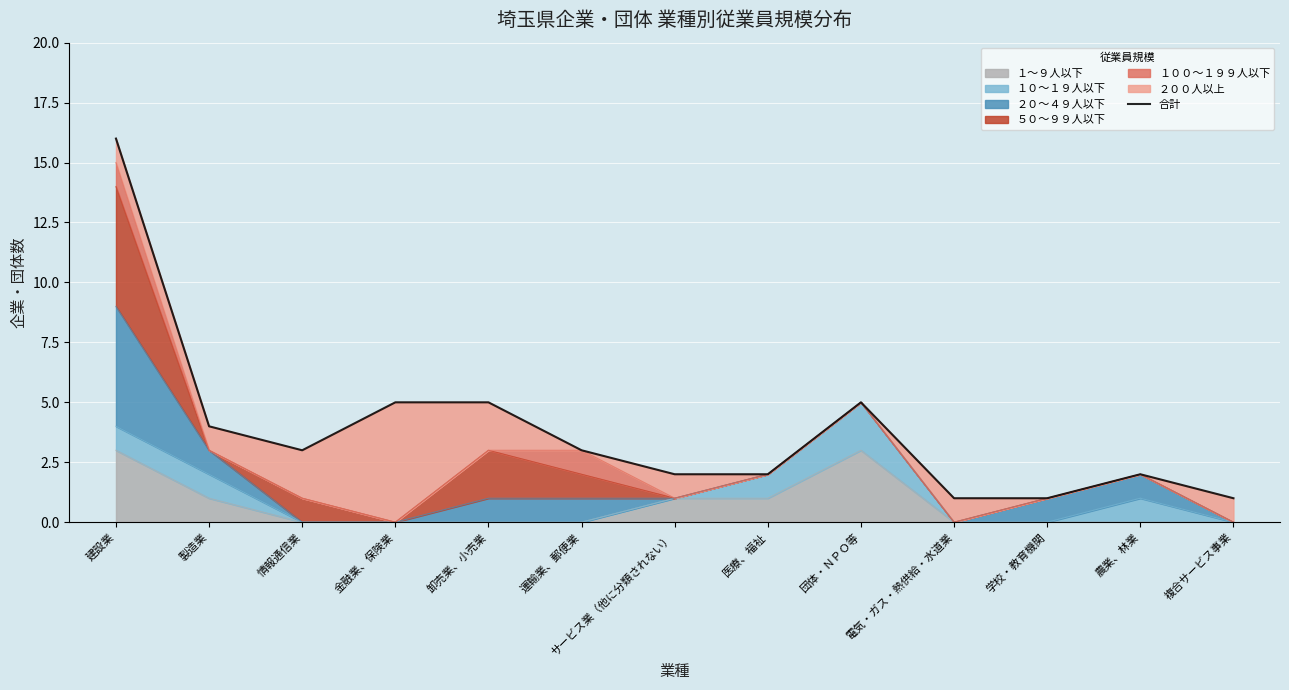

The value at 農業、林業 is 1. True or false?

False